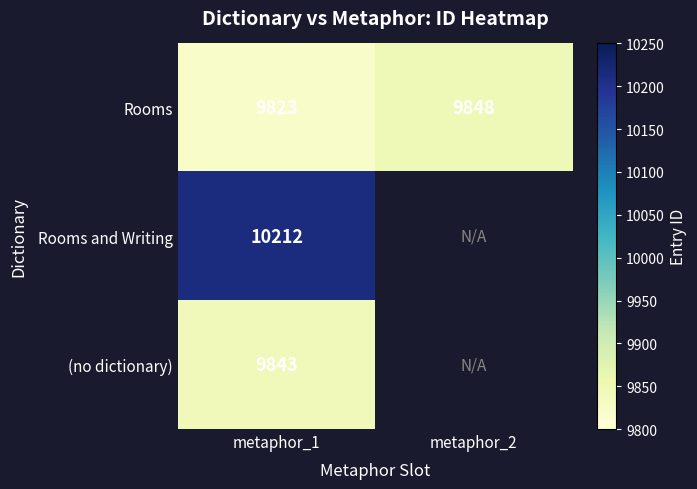

At how many categories does at least one series exceed 10047?

1